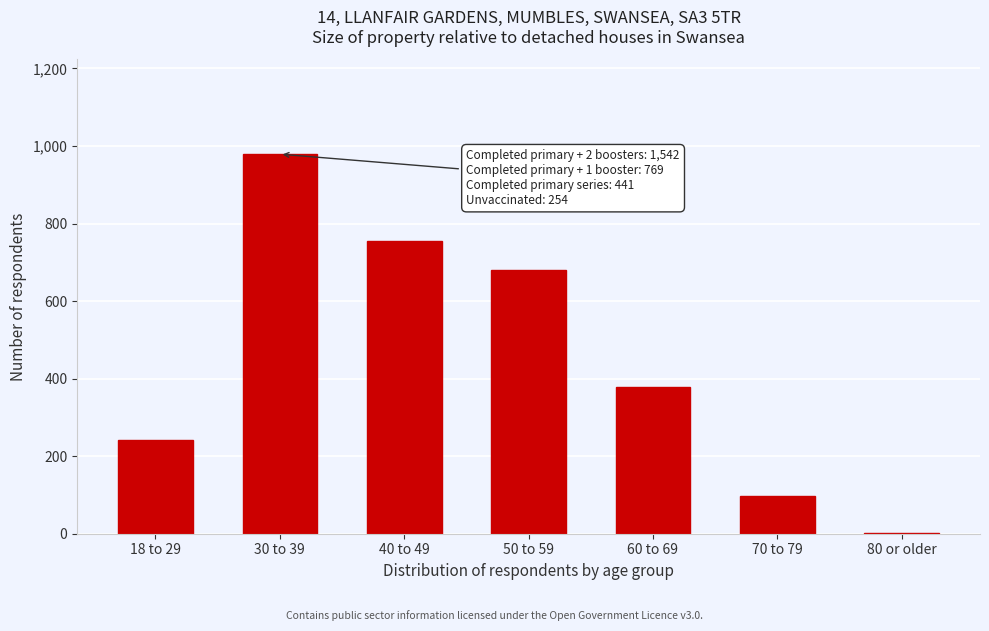

Reading left to right, what are all the values shown in this chart?

18 to 29=241	30 to 39=979	40 to 49=756	50 to 59=681	60 to 69=378	70 to 79=98	80 or older=1